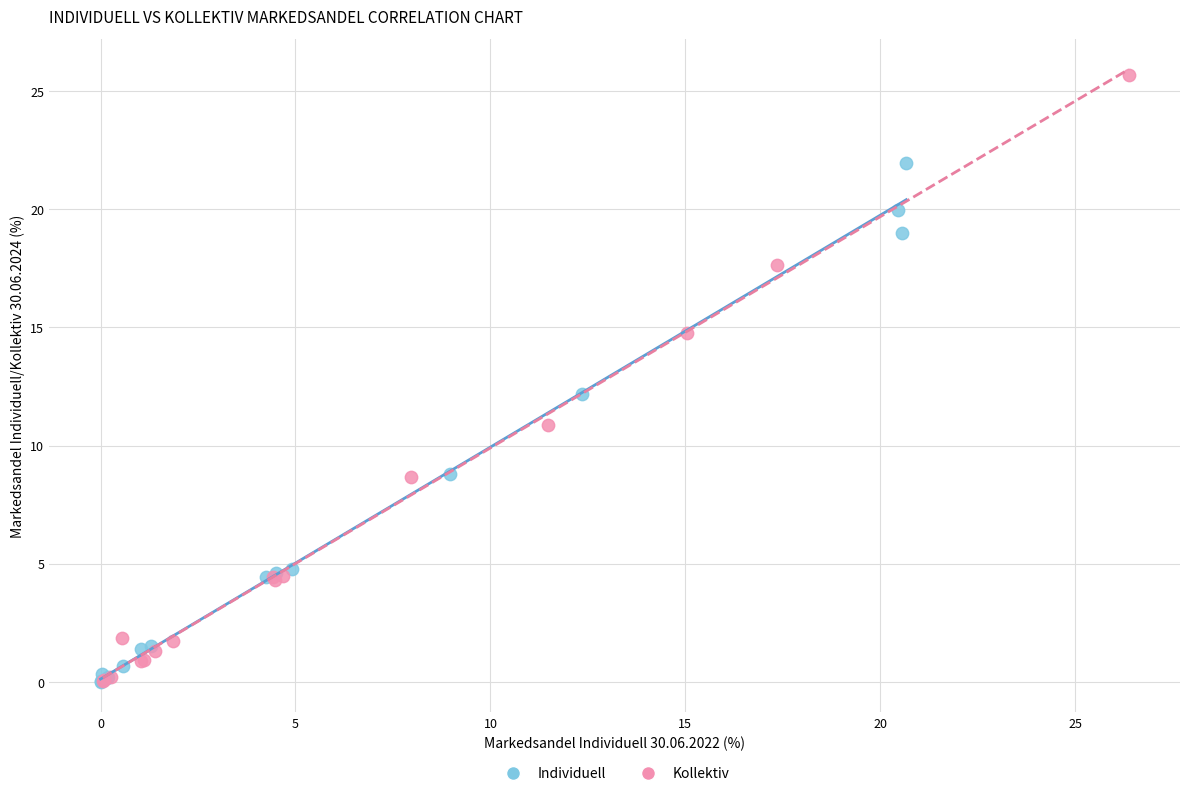

Which series contains the highest Y value?

Kollektiv